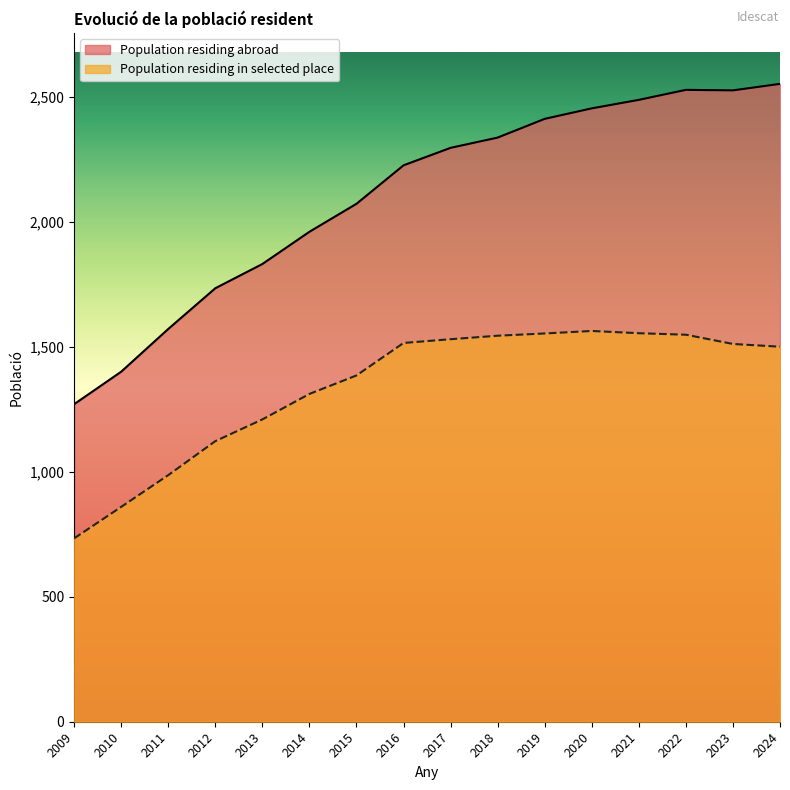

True or false: Population residing in selected place and Population residing abroad cross at least once.

False